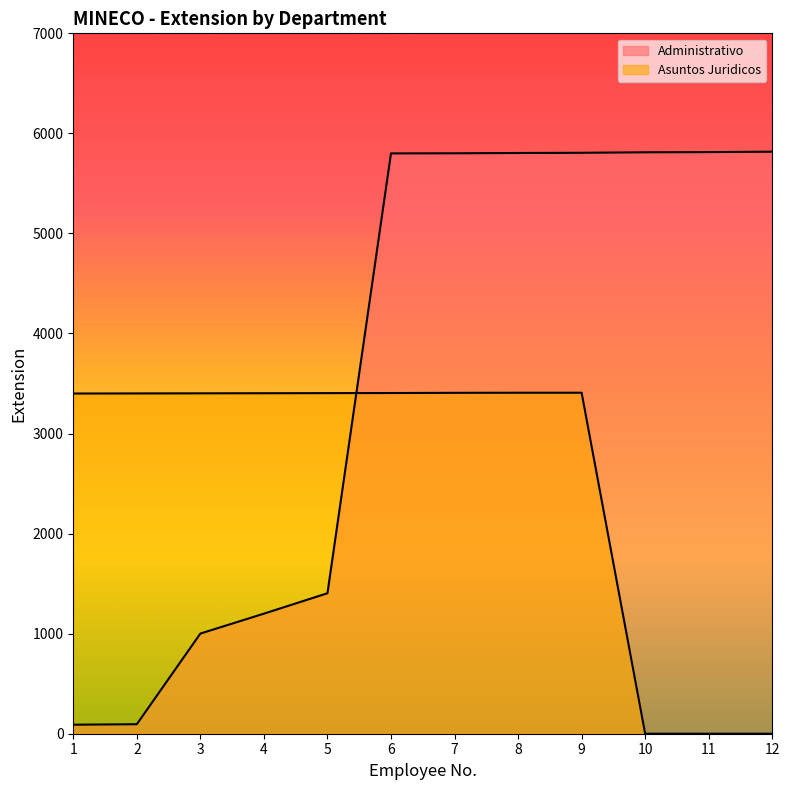

Is the value of Asuntos Juridicos at 7 greater than the value of Administrativo at 10?

No